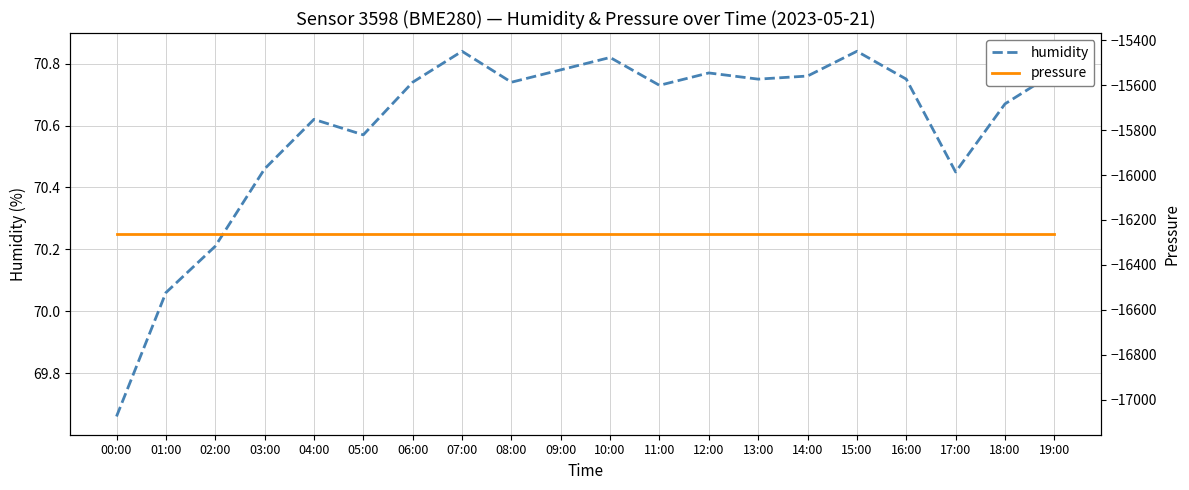

How many lines are shown in the chart?

2